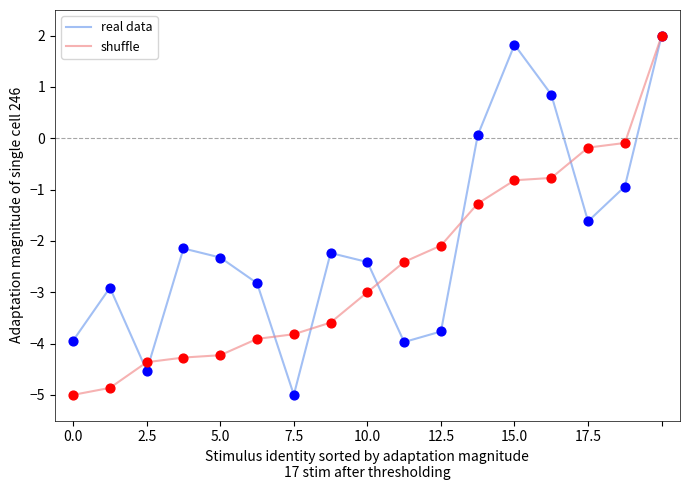

List the series in order of their overall mean, lowest first.

shuffle, real data